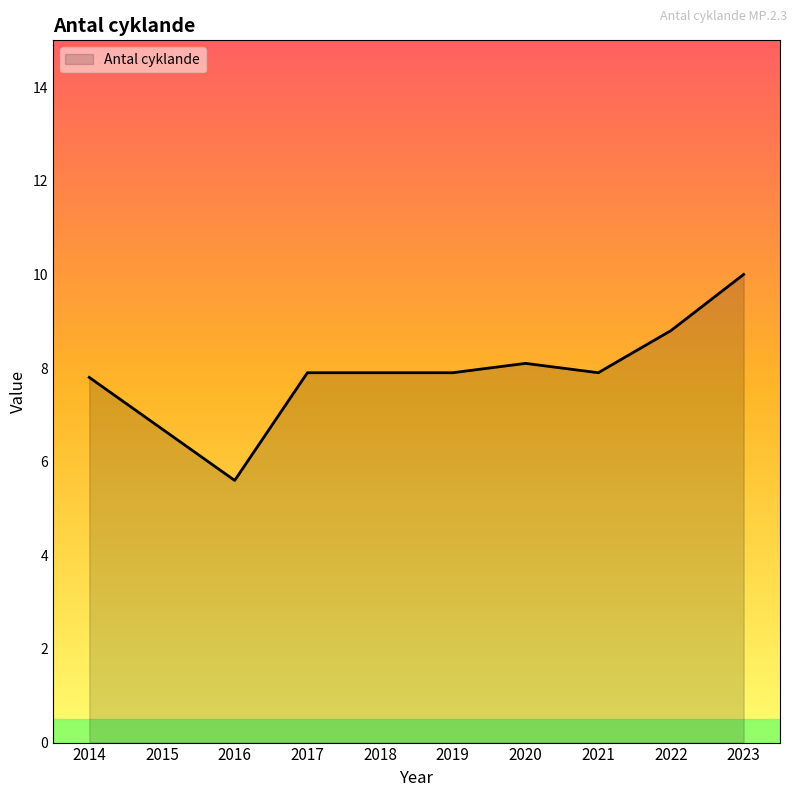

Reading left to right, list all the values displayed in this chart.

7.8	6.7	5.6	7.9	7.9	7.9	8.1	7.9	8.8	10.0